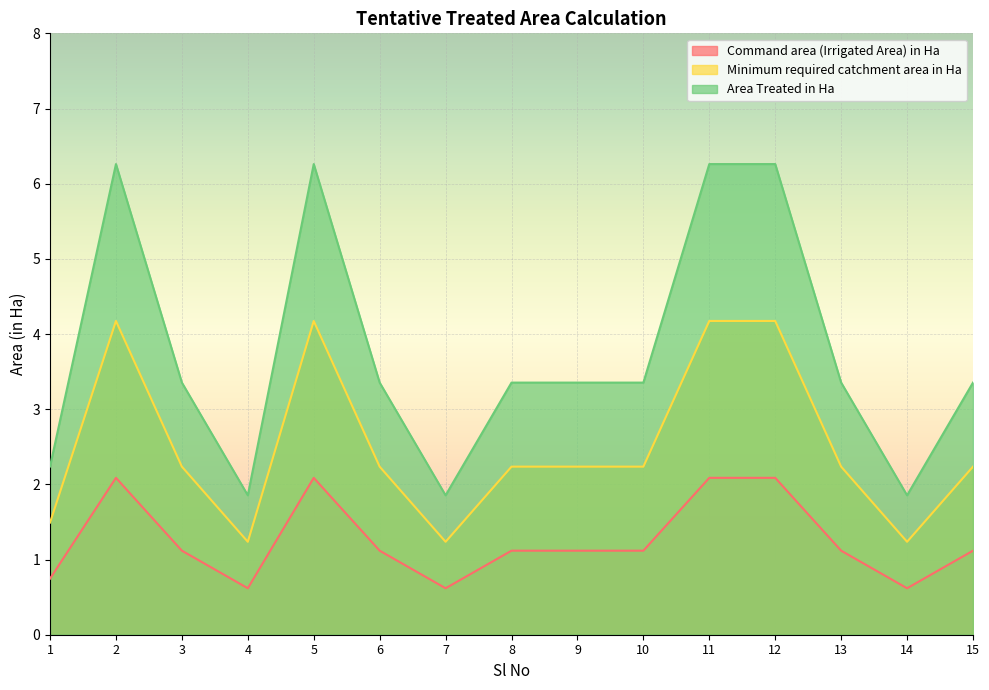

The Command area (Irrigated Area) in Ha series shows 0.6 at 4. True or false?

True